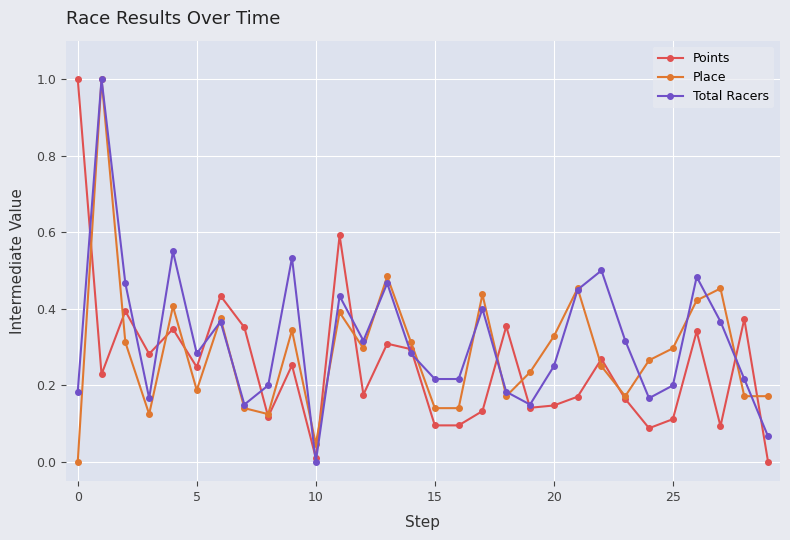

What is the greatest value displayed?

1.0